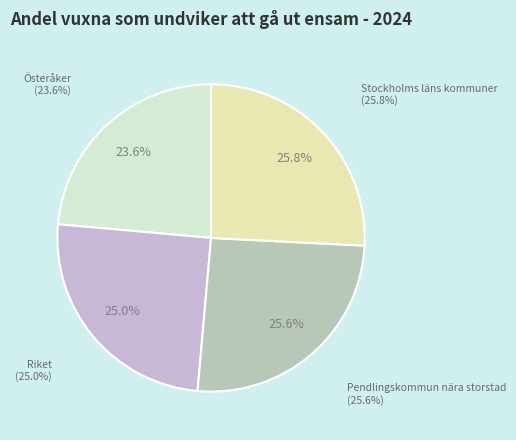

To the nearest percent, what is the difference between the Pendlingskommun nära storstad and Riket slice percentages?

1%